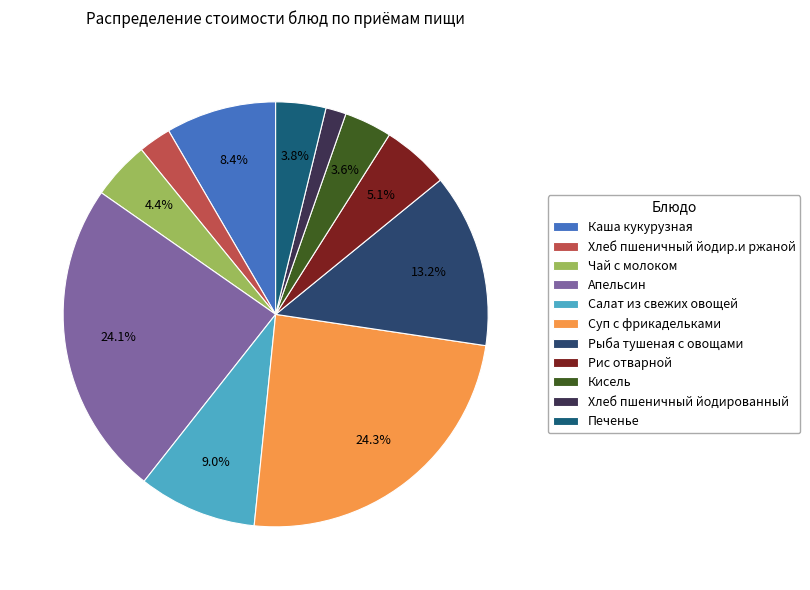

Which category has the biggest portion of the pie?

Суп с фрикадельками